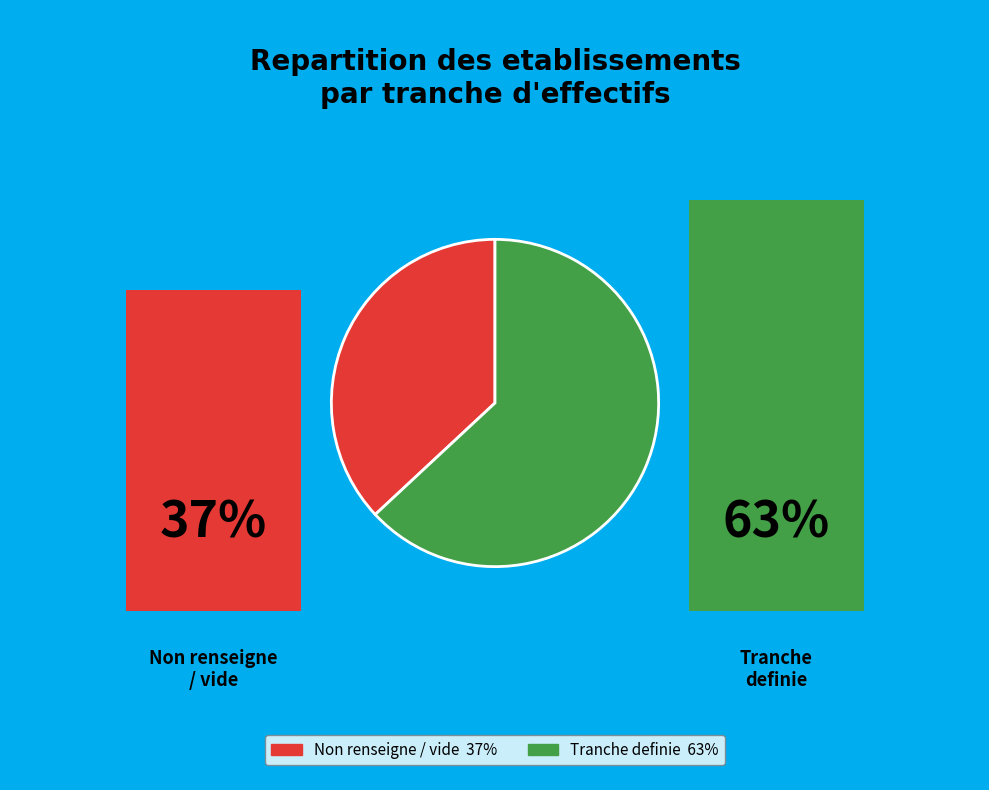

Is there any slice that represents more than half of the pie?

Yes